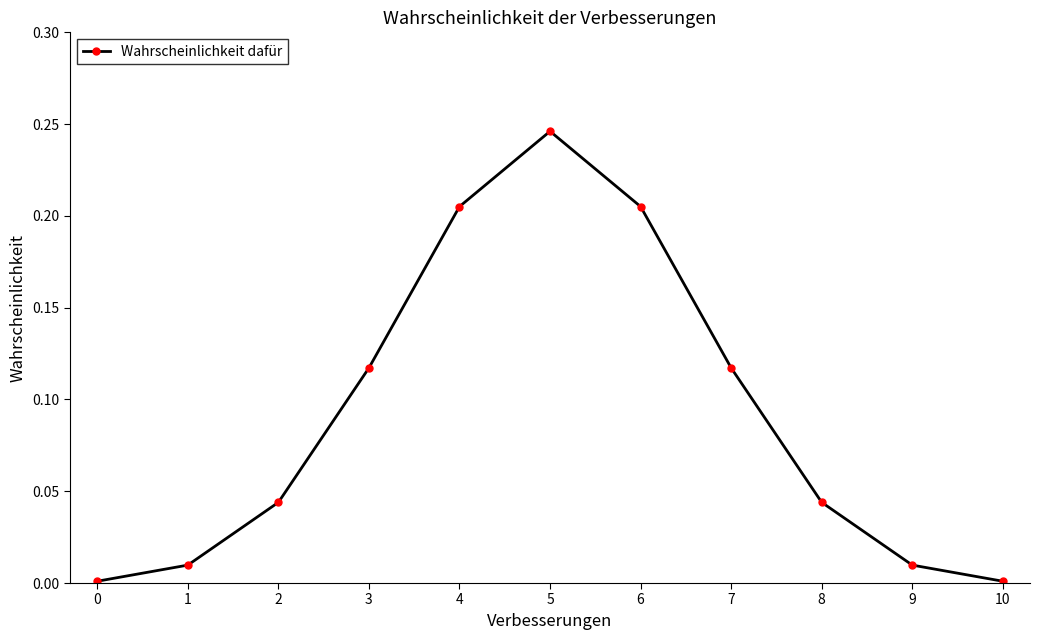

Does the chart display data point markers on the line(s)?

Yes